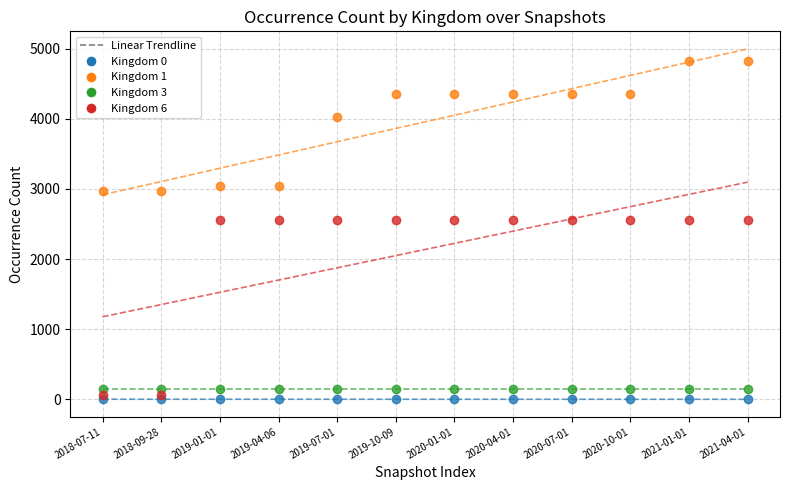

Which series contains the lowest Y value?

Kingdom 0